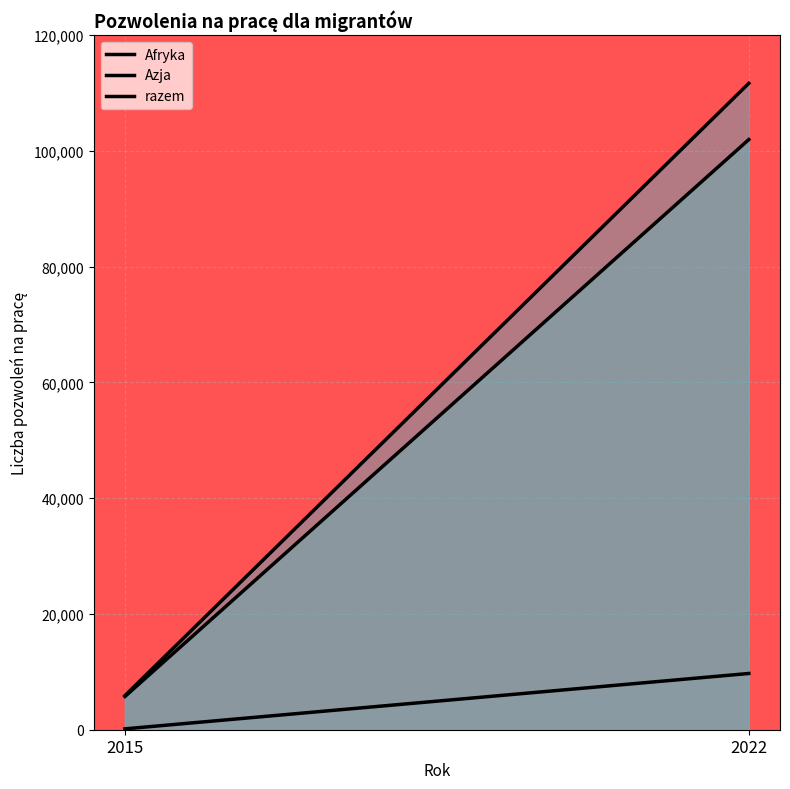

Between 2015 and 2022, which series saw the biggest shift?

razem